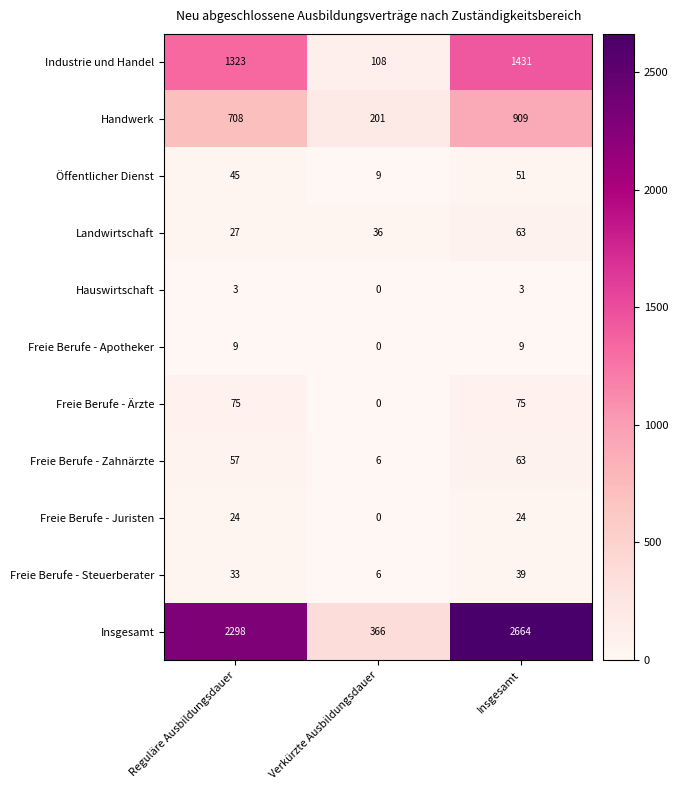

Which series changed the most between Verkürzte Ausbildungsdauer and Insgesamt?

Insgesamt